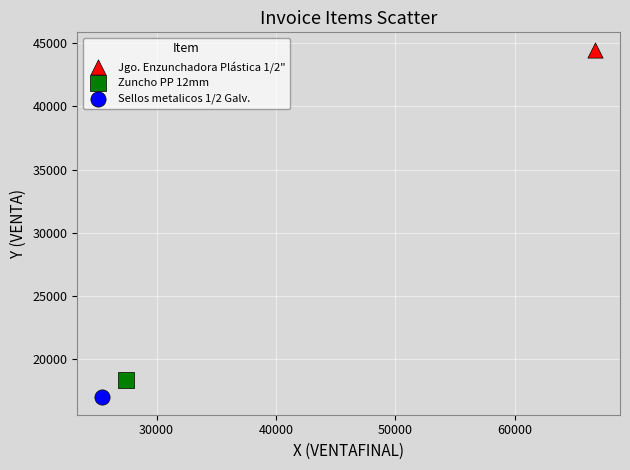

Which series reaches the maximum Y coordinate?

Jgo. Enzunchadora Plástica 1/2"